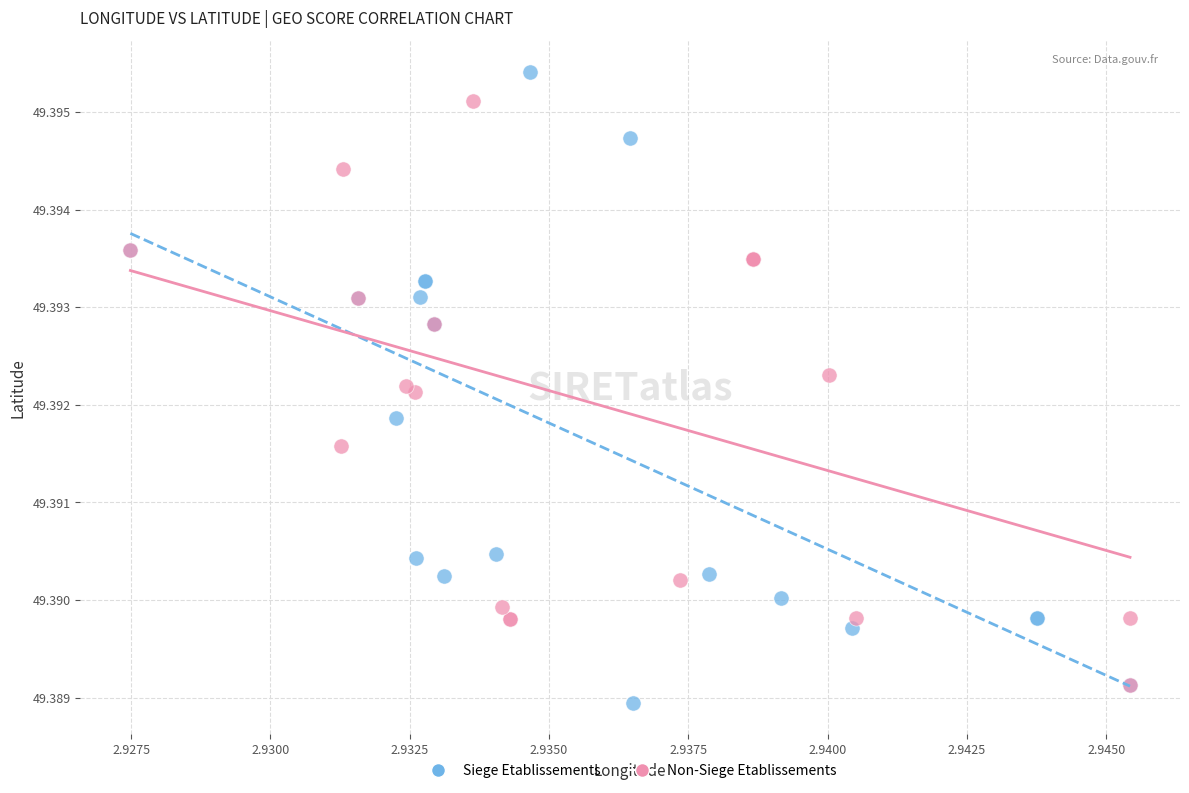

What are all the series names shown in the legend?

Siege Etablissements, Non-Siege Etablissements